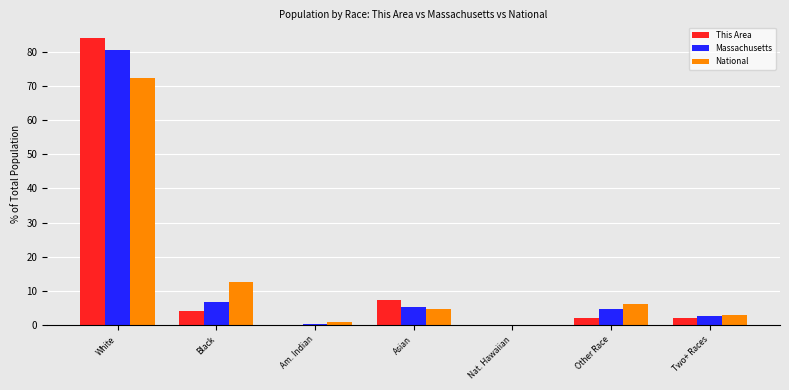

What is the maximum value shown in the chart?

84.0